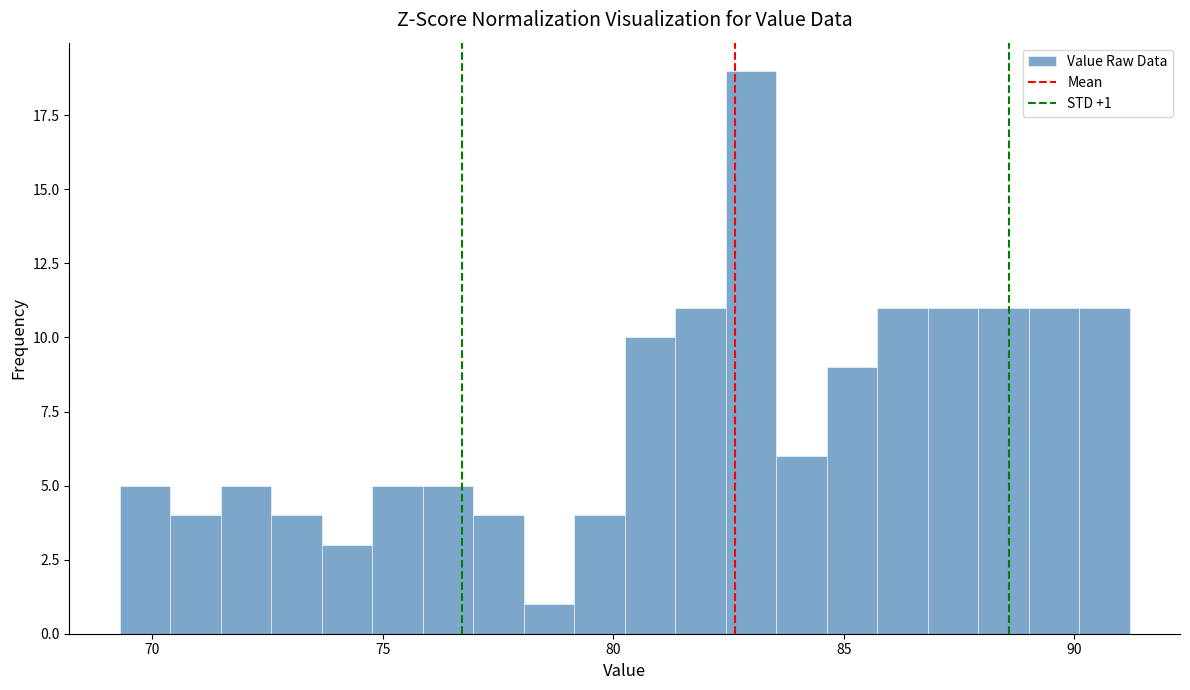

Read against the x-axis, roughly where is the centre of the tallest bar?

83.0